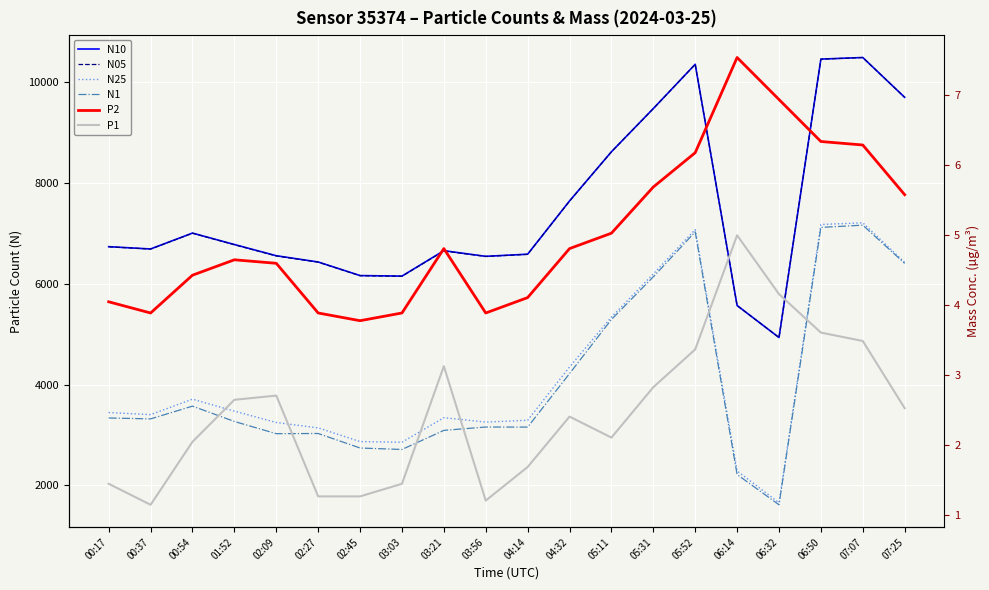

Where is the first local minimum for N05?

00:37